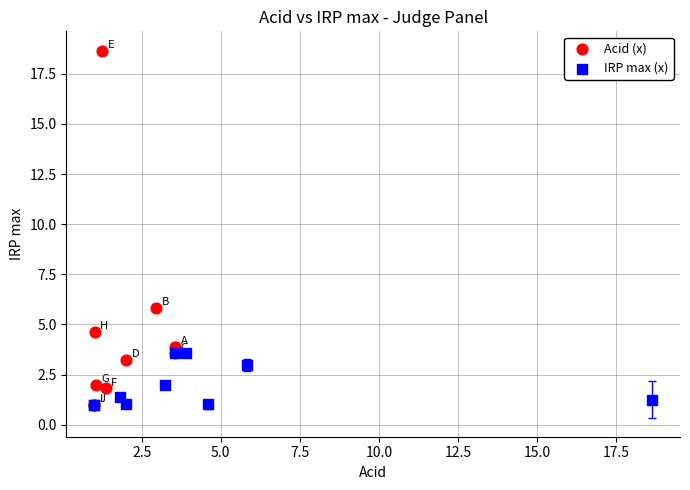

What are all the series names shown in the legend?

Acid (x), IRP max (x)